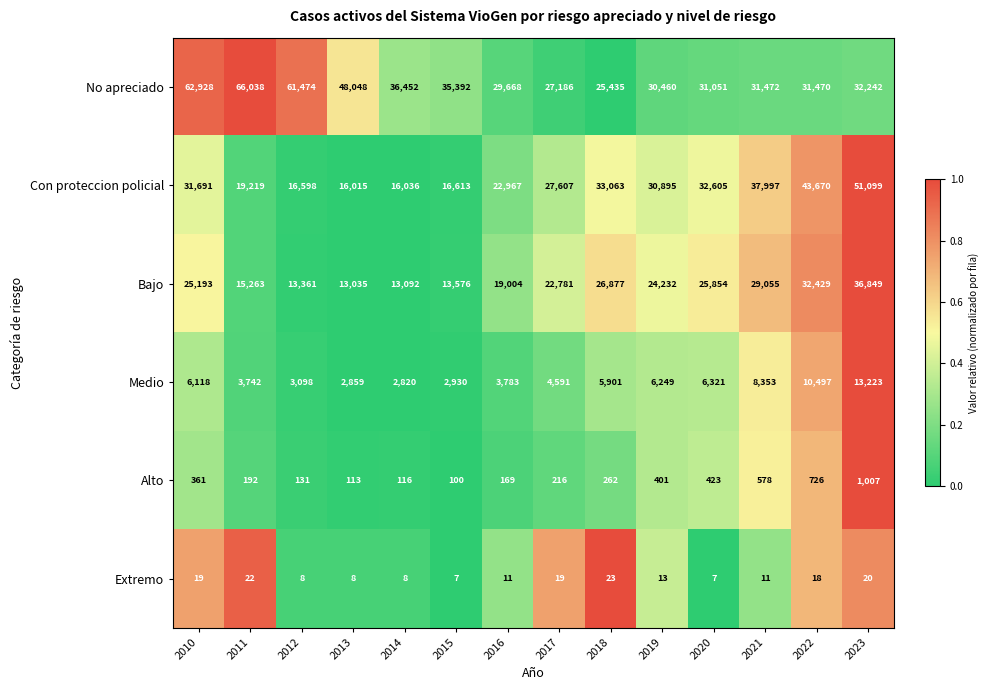

What is the difference between the No apreciado values at 2013 and 2017?

20862